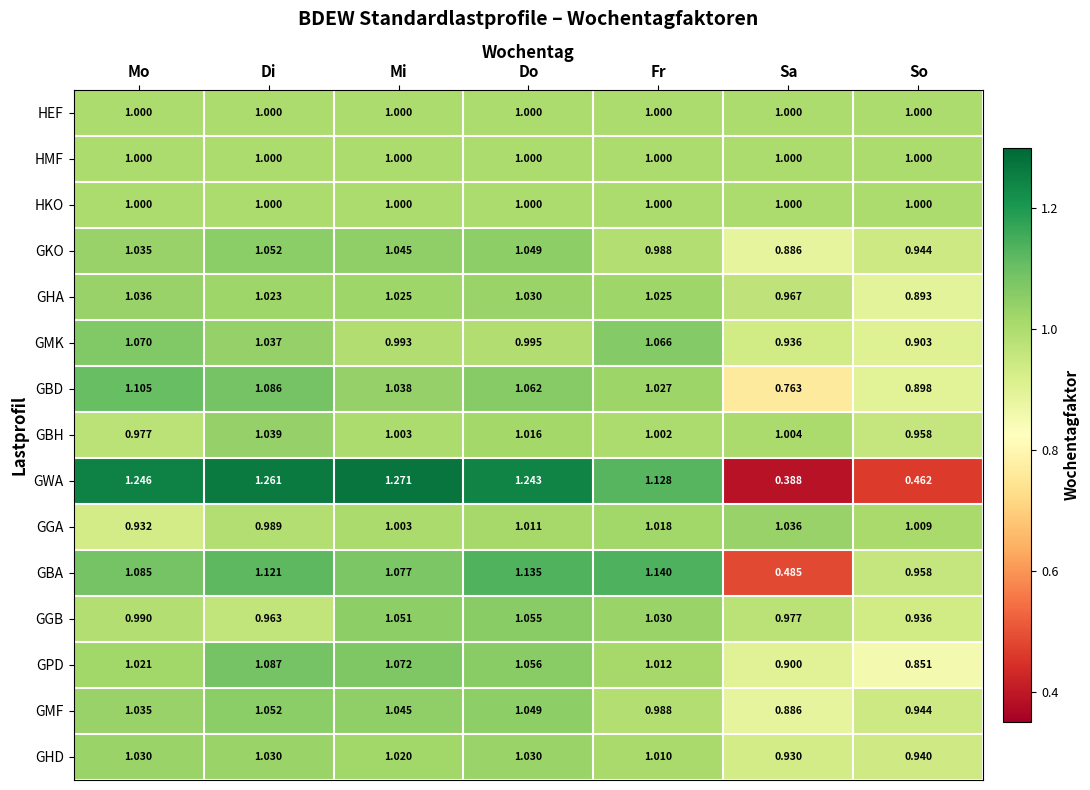

Where is GMF nearest to the value 0?

Sa